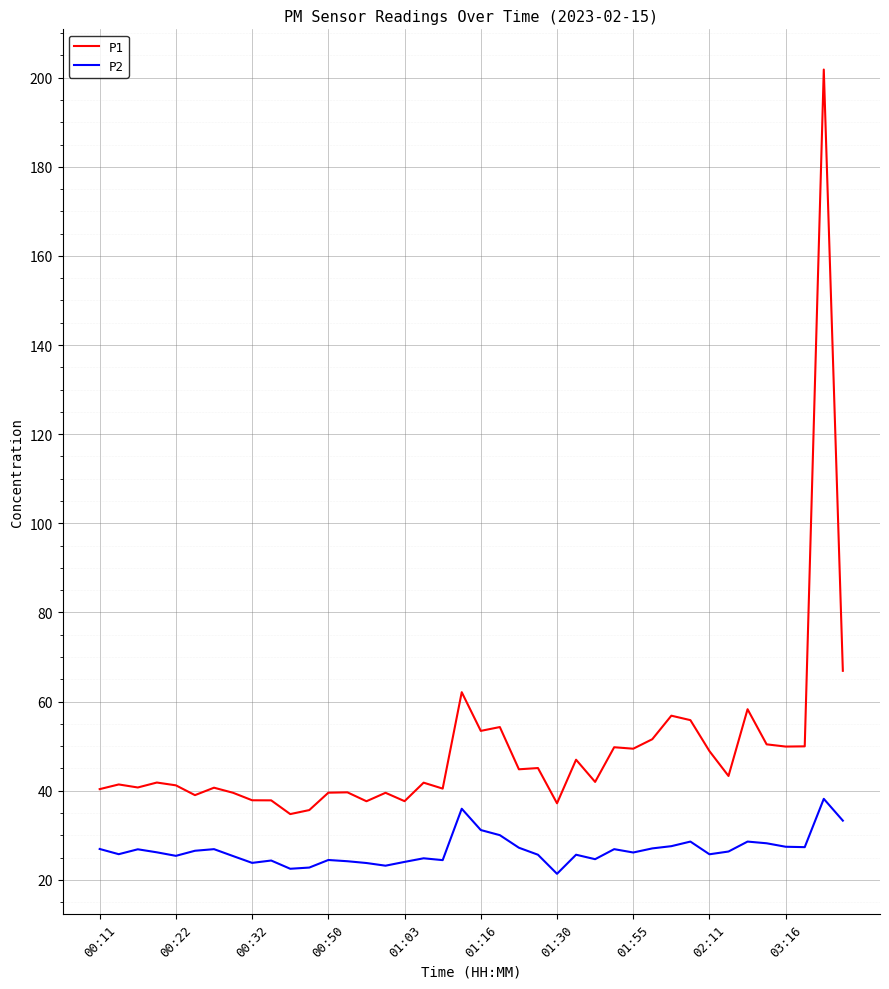

Rank the series by their average value, from highest to lowest.

P1, P2